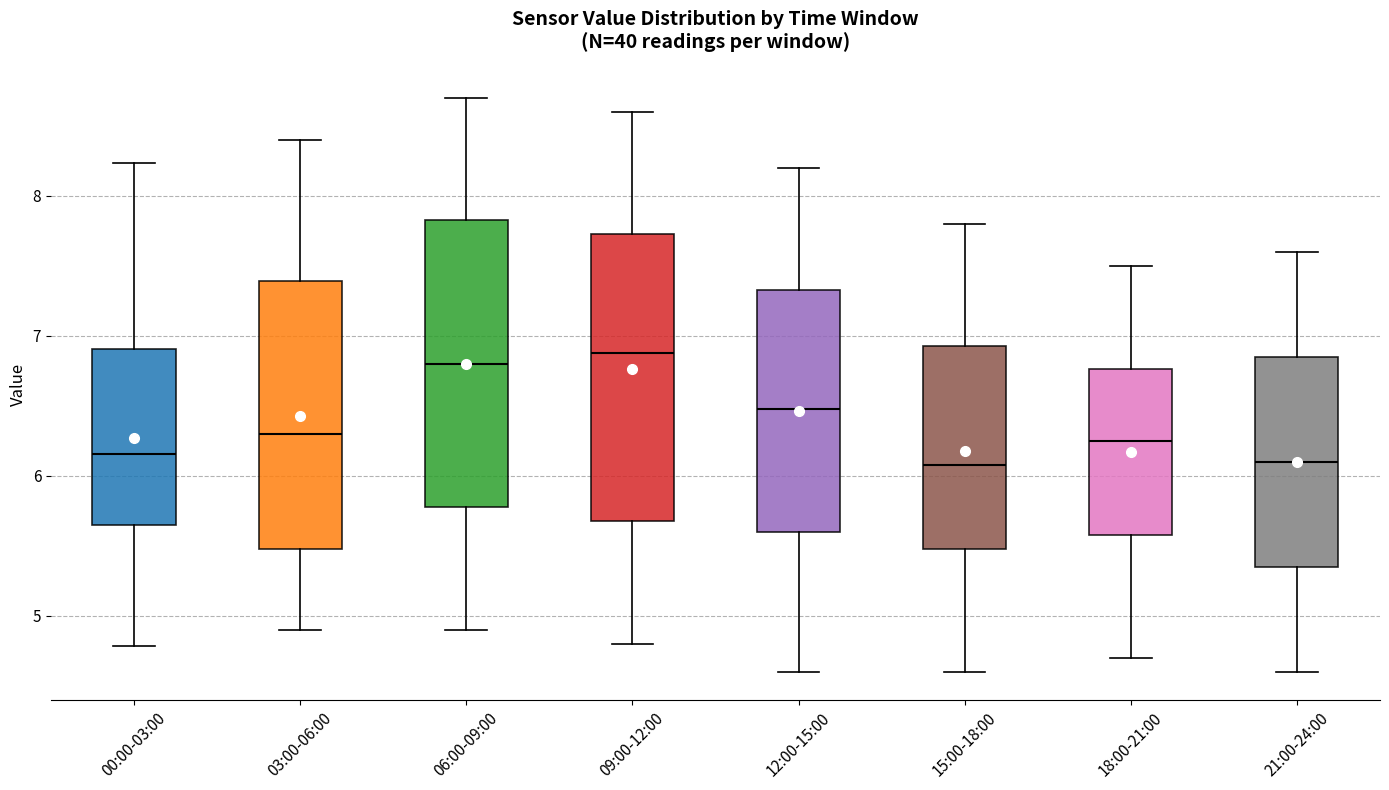

Where does the median line of the box for 06:00-09:00 sit on the y-axis? The values are not printed on the chart, so give them approximately, as read against the axis.

6.8